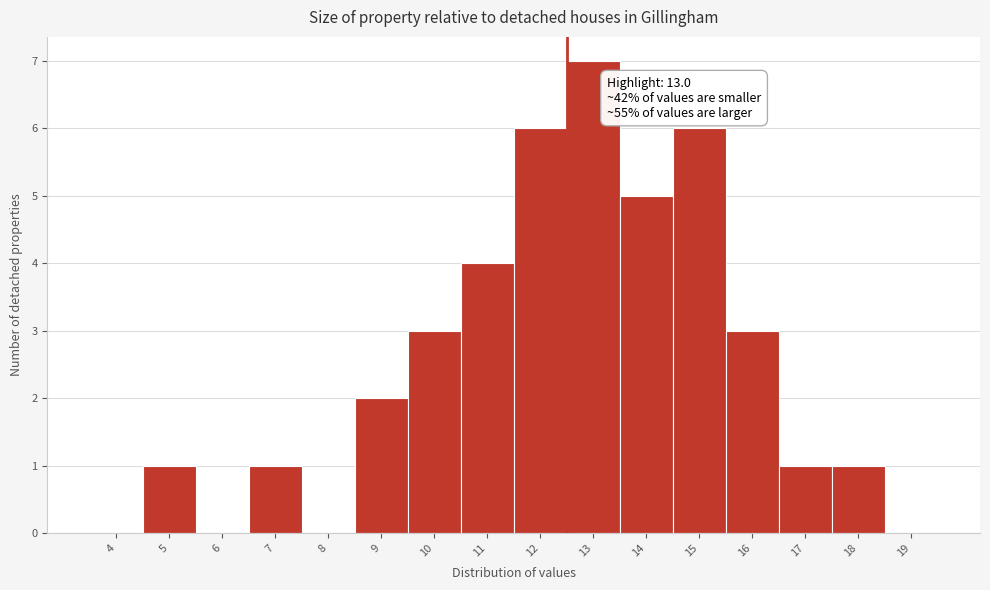

Reading right to left, list all the values displayed in this chart.

19=0	18=1	17=1	16=3	15=6	14=5	13=7	12=6	11=4	10=3	9=2	8=0	7=1	6=0	5=1	4=0